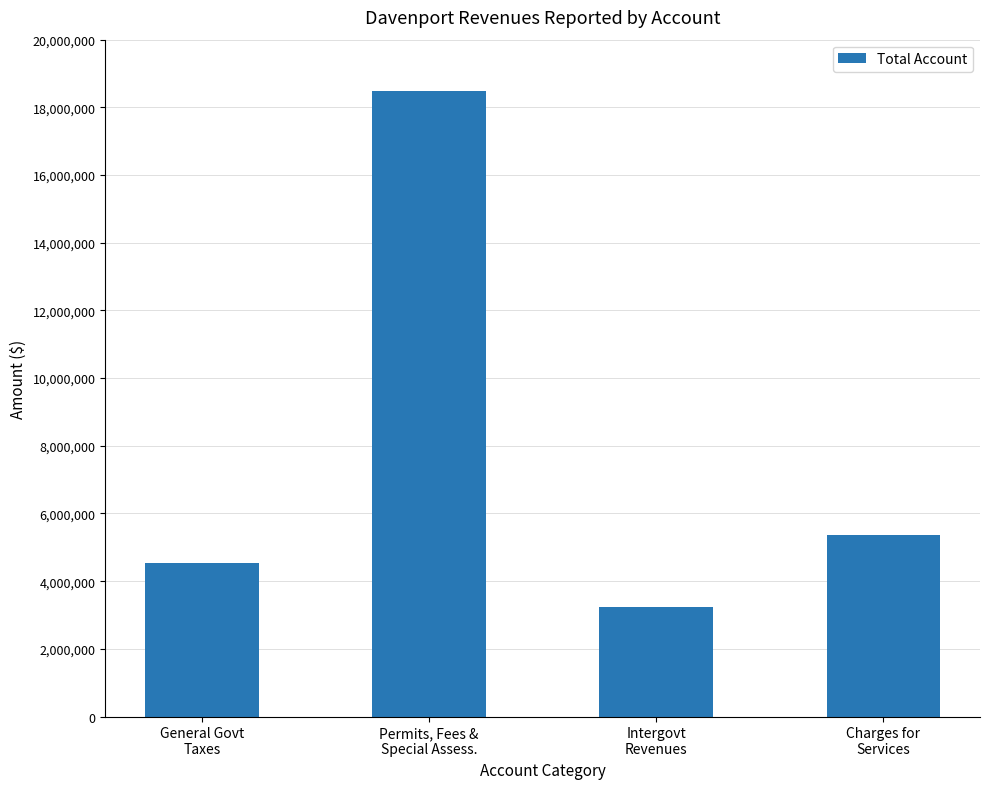

What is the minimum value shown in the chart?

3236093